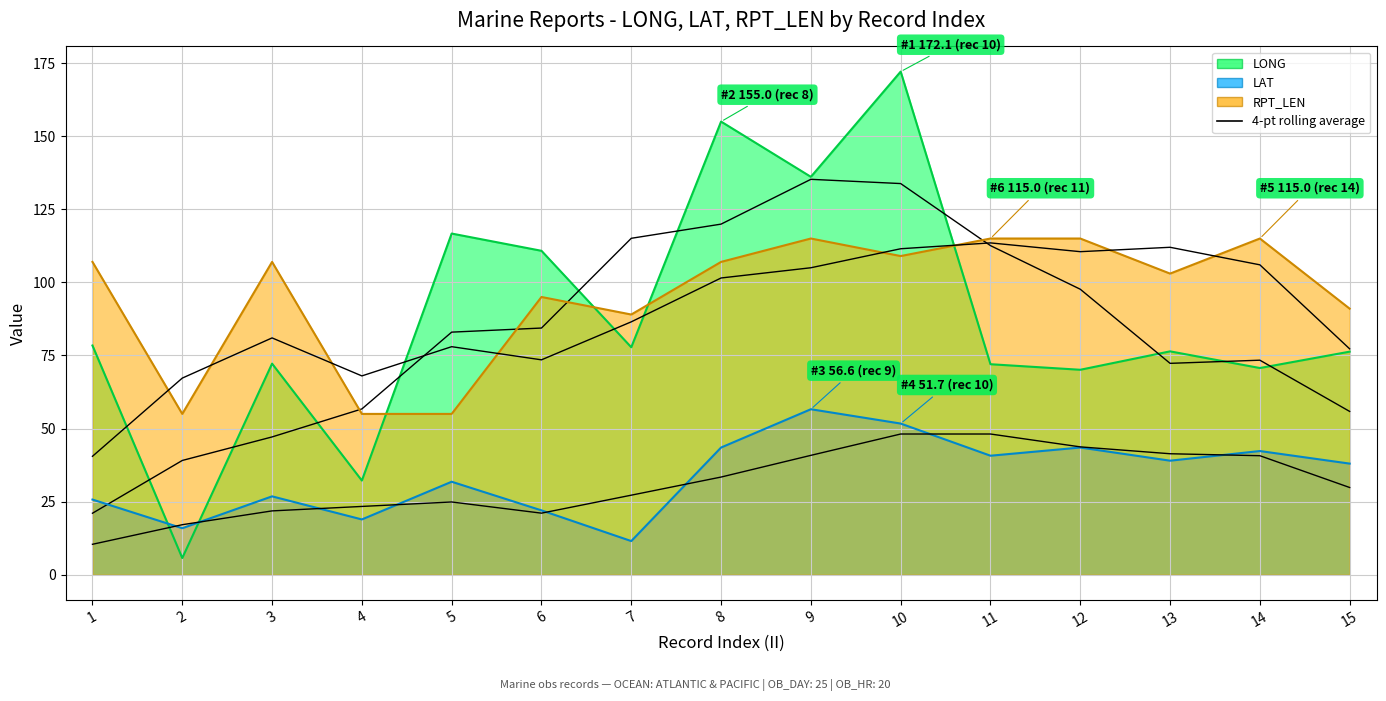

True or false: LAT and LONG intersect in this chart.

True